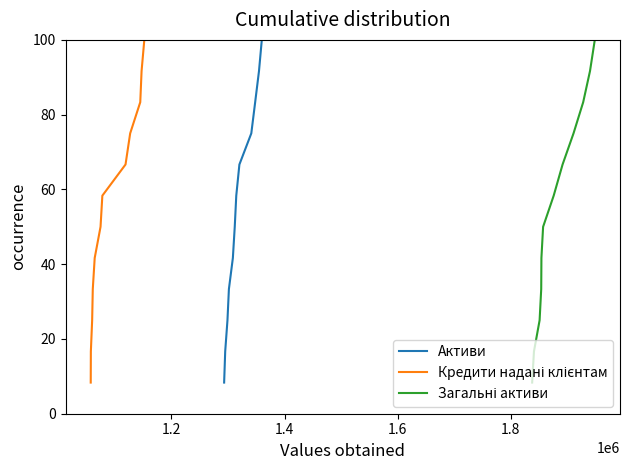

Reading left to right, transcribe all the data shown in this chart.

Активи: 8.3	16.7	25.0	33.3	41.7	50.0	58.3	66.7	75.0	83.3	91.7	100.0
Кредити надані клієнтам: 8.3	16.7	25.0	33.3	41.7	50.0	58.3	66.7	75.0	83.3	91.7	100.0
Загальні активи: 8.3	16.7	25.0	33.3	41.7	50.0	58.3	66.7	75.0	83.3	91.7	100.0